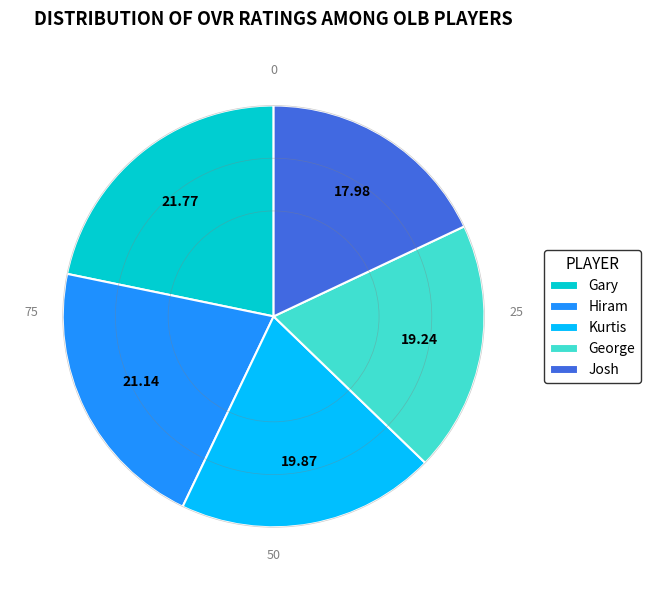

Combined, do Kurtis and Josh account for over 50%?

No